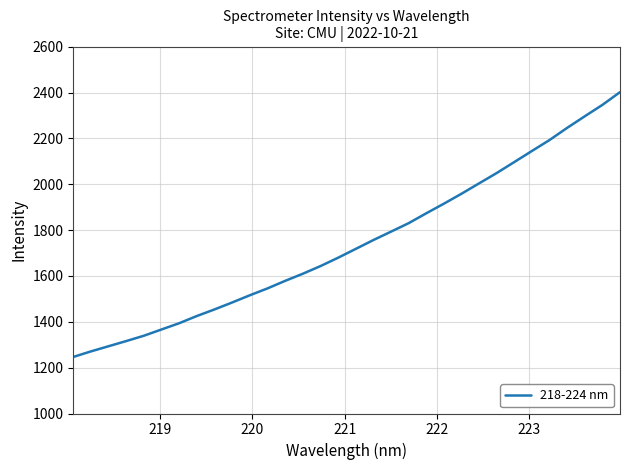

What is the minimum value shown in the chart?

1246.7